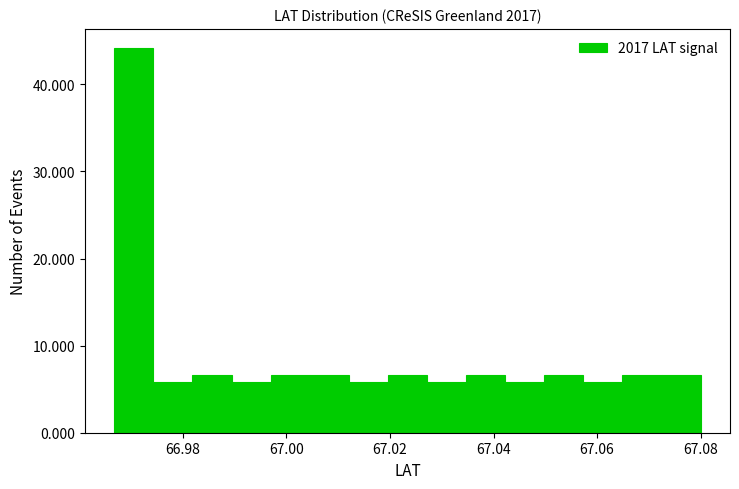

Around what value on the x-axis is the tallest bar? Give the approximate position of its centre, as read against the axis.

66.970